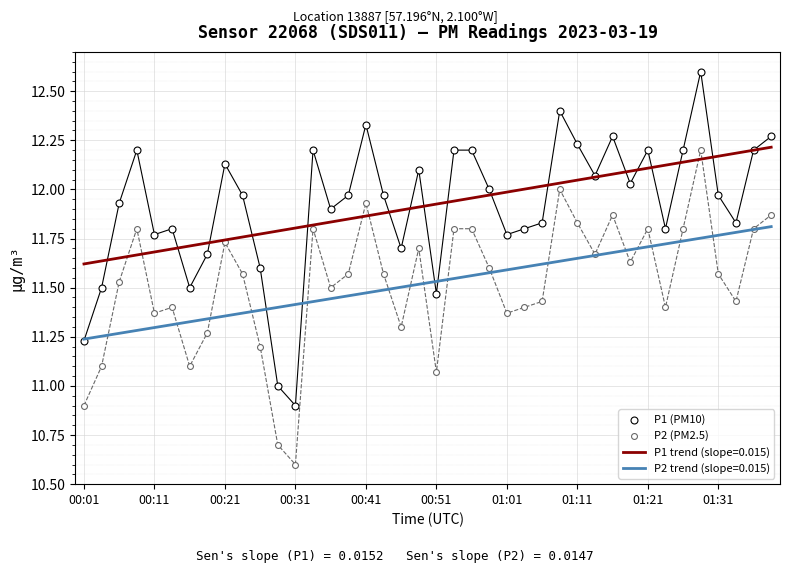

At which category is the sum across all series the highest?

35